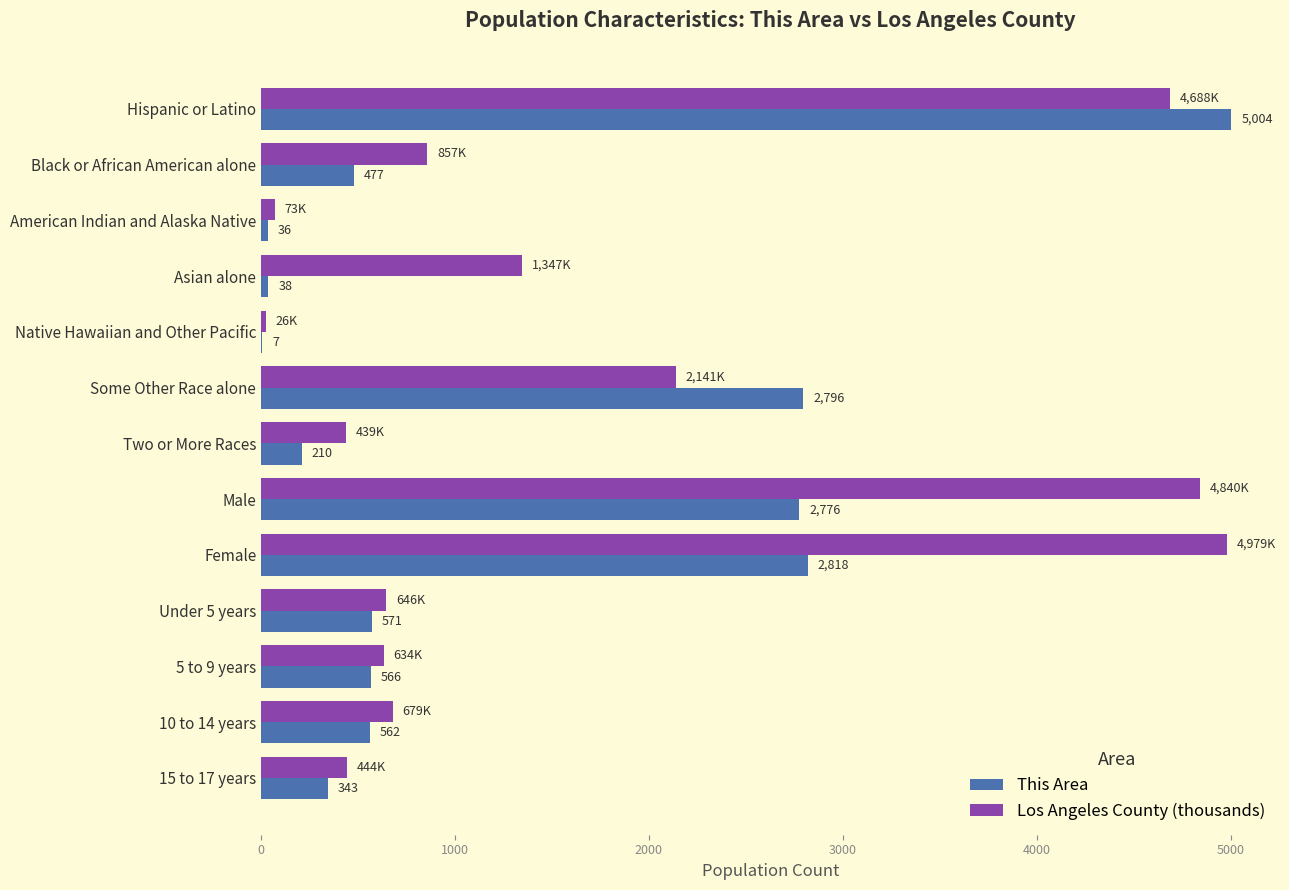

The This Area series shows 1245.3 at Male. True or false?

False